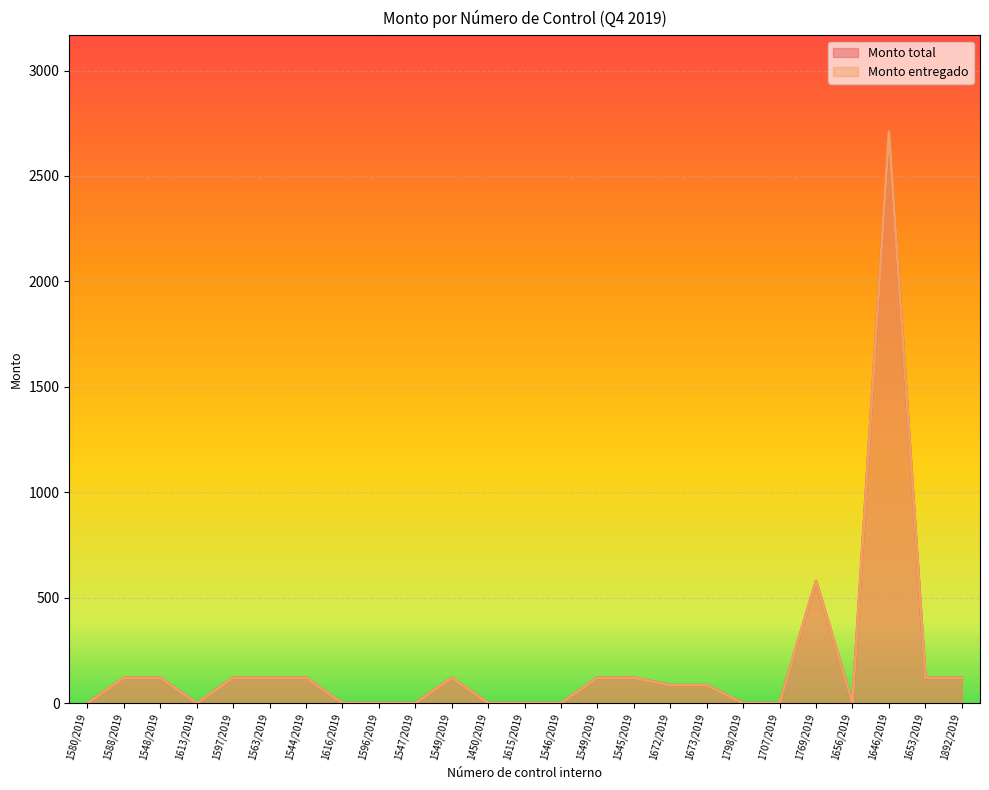

What is the maximum value for Monto total?

2710